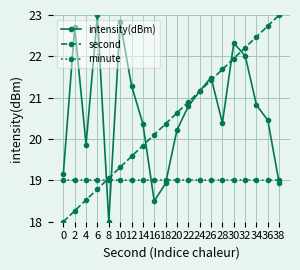

In intensity(dBm), how many points are lower than both neighbors (excluding endpoints)?

4